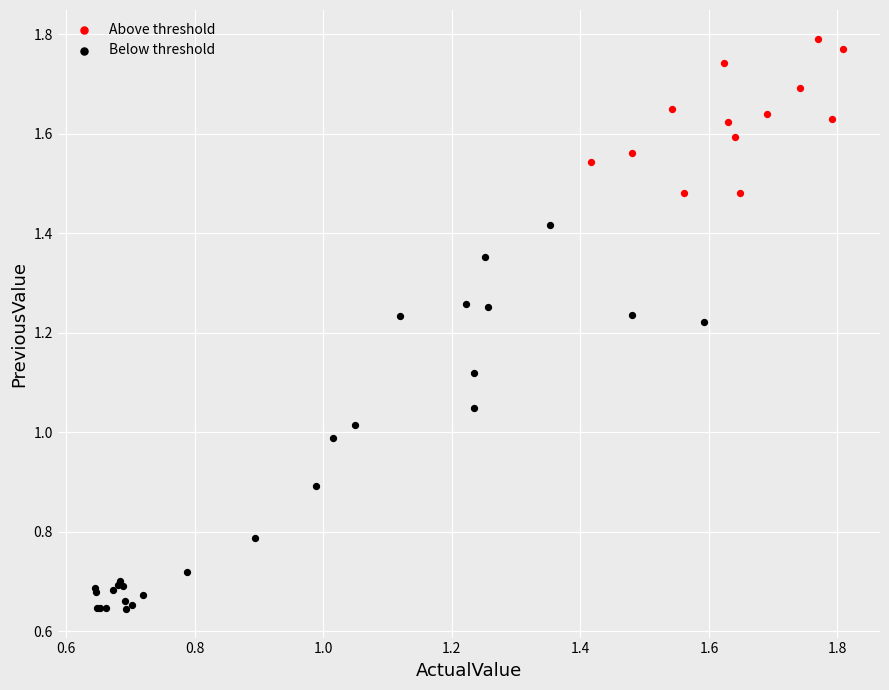

Which series reaches the maximum Y coordinate?

Above threshold